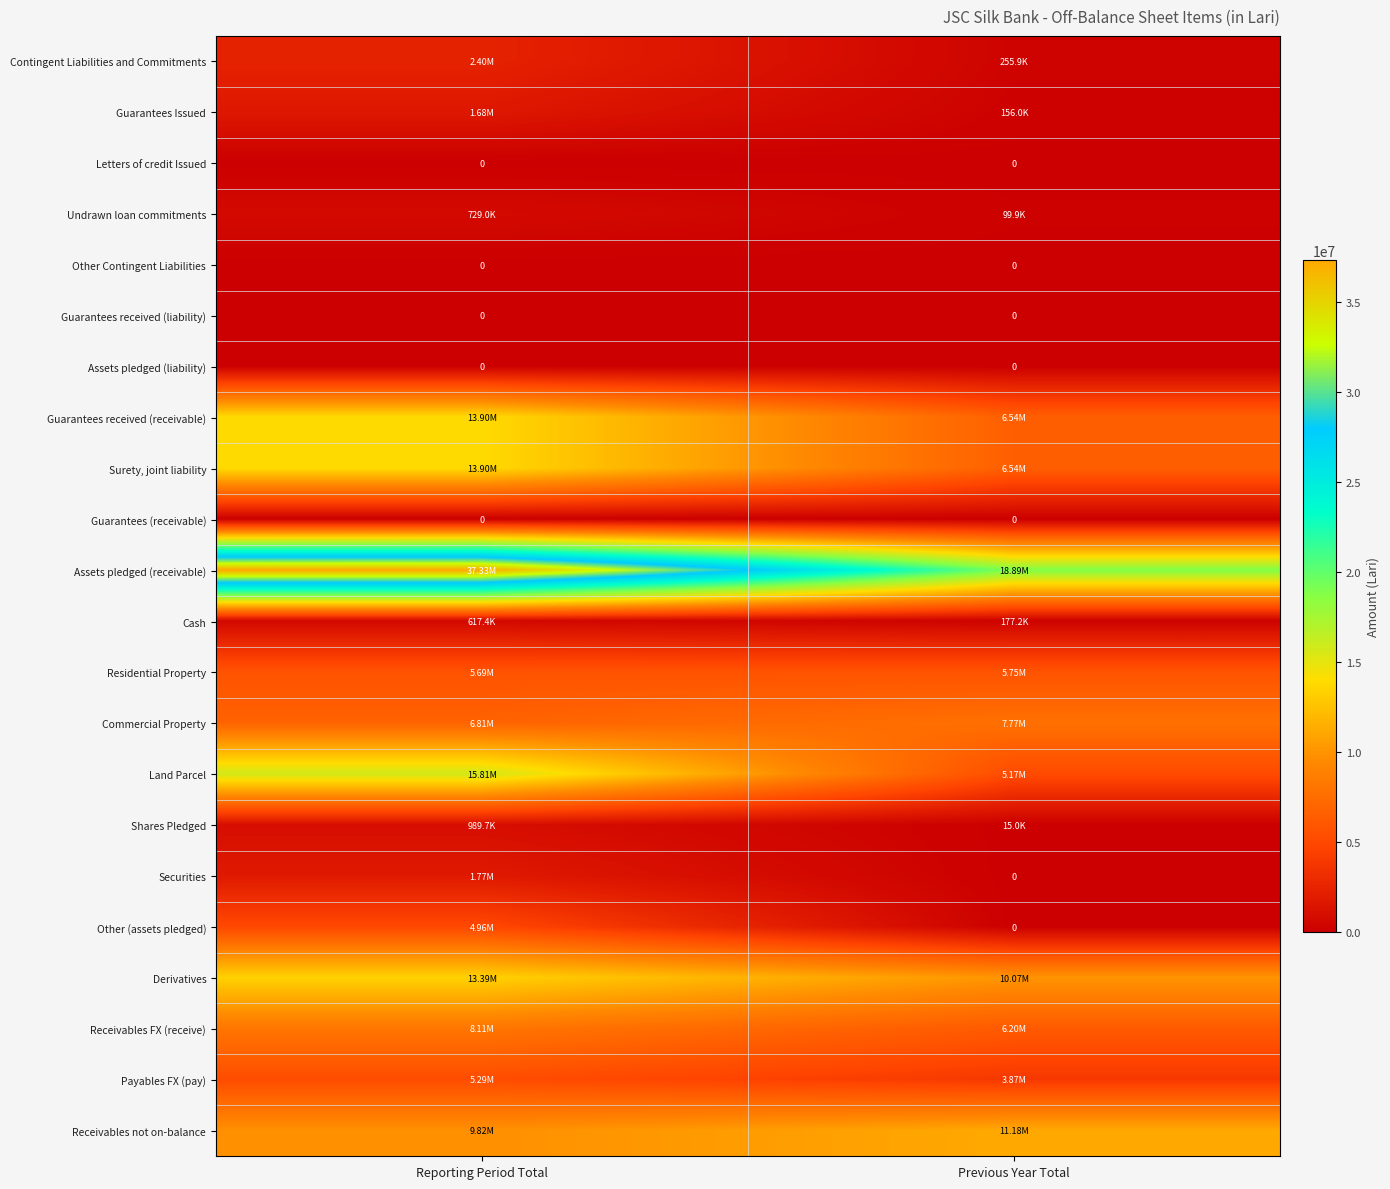

How many values in Other (assets pledged) are above zero?

1